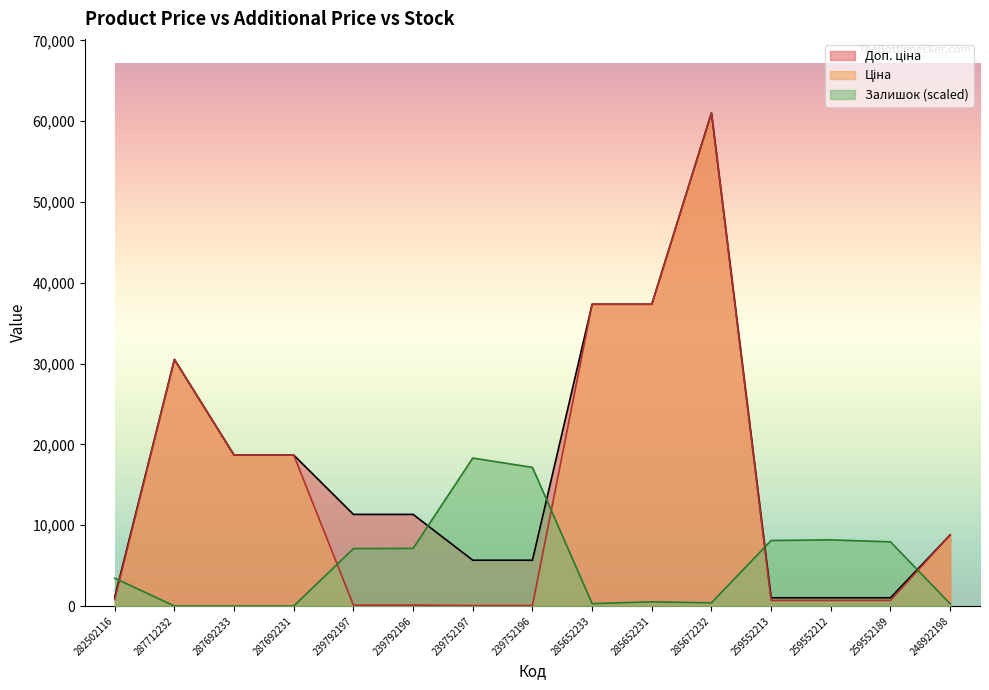

In Залишок, how many points are lower than both neighbors (excluding endpoints)?

2